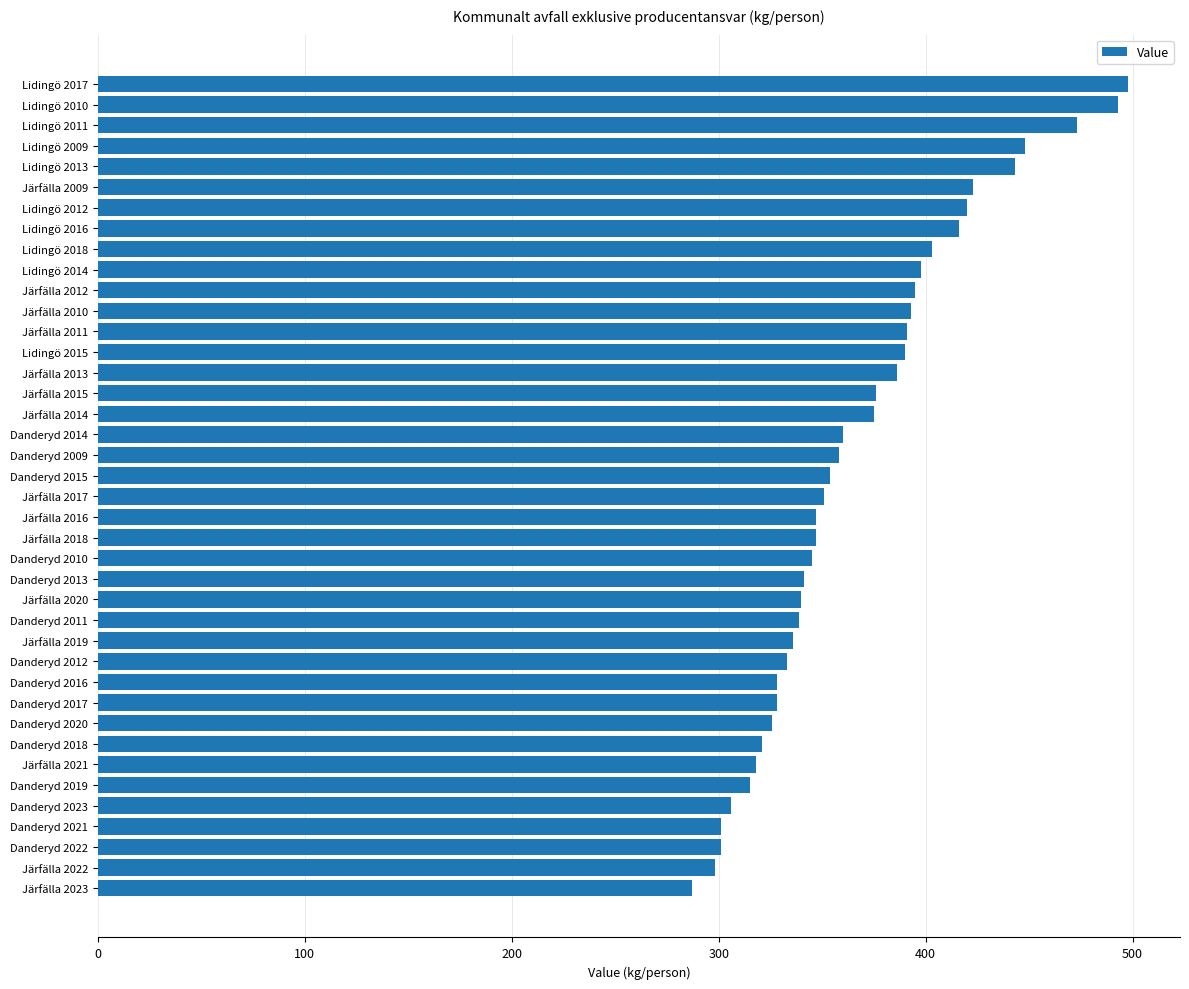

What is the smallest value displayed?

287